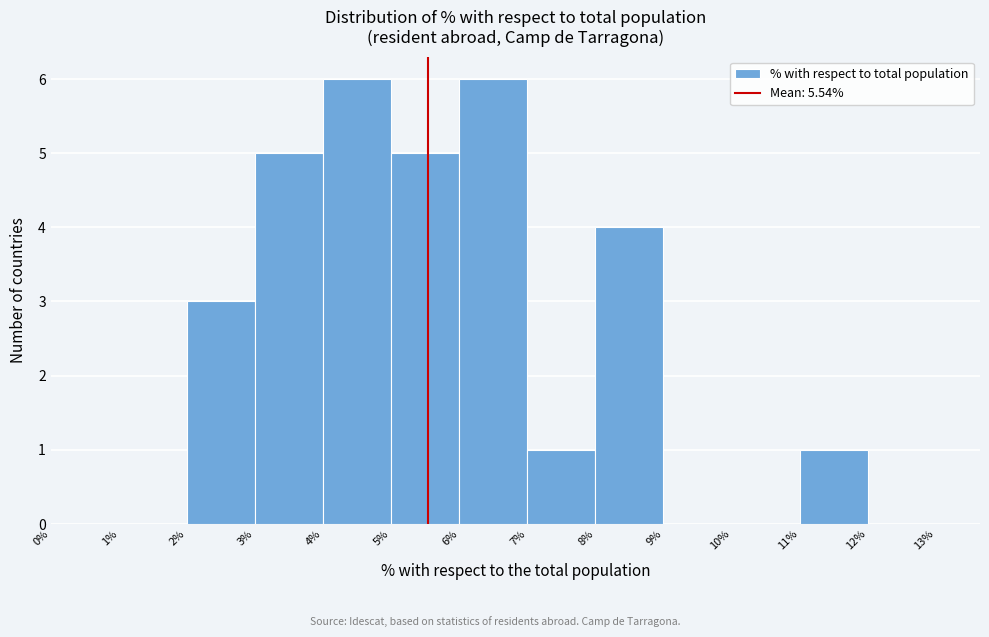

Reading left to right, list every bar in this chart as the range it spans on the x-axis followed by its height. The values are not printed on the chart, so give them approximately, as read against the axis.

0% to 1%: 0
1% to 2%: 0
2% to 3%: 3
3% to 4%: 5
4% to 5%: 6
5% to 6%: 5
6% to 7%: 6
7% to 8%: 1
8% to 9%: 4
9% to 10%: 0
10% to 11%: 0
11% to 12%: 1
12% to 13%: 0